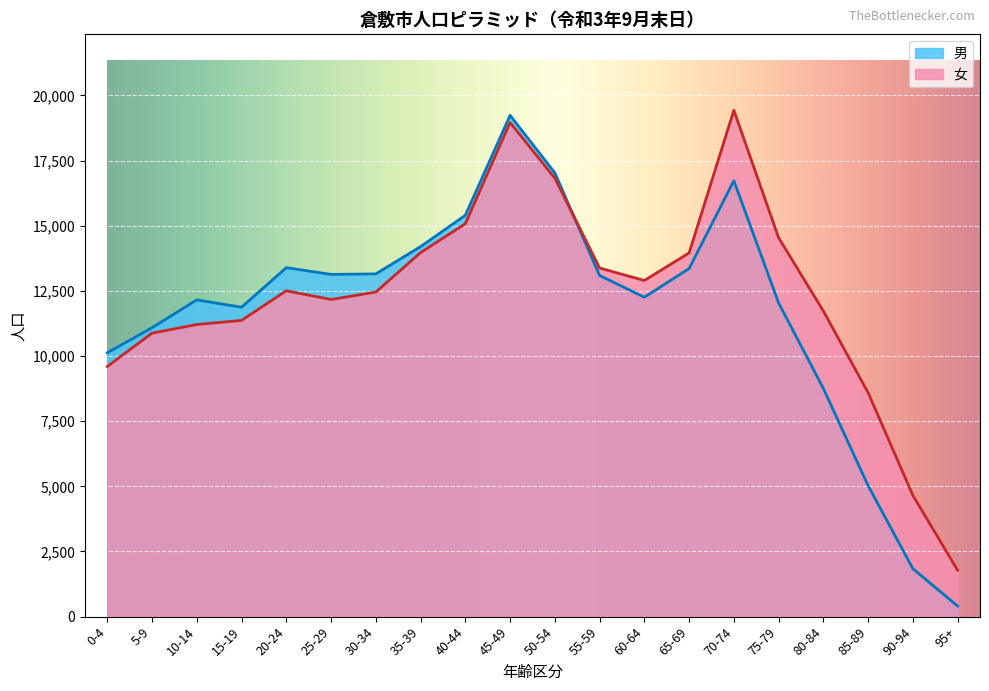

The 女 series shows 14539 at 75-79. True or false?

True